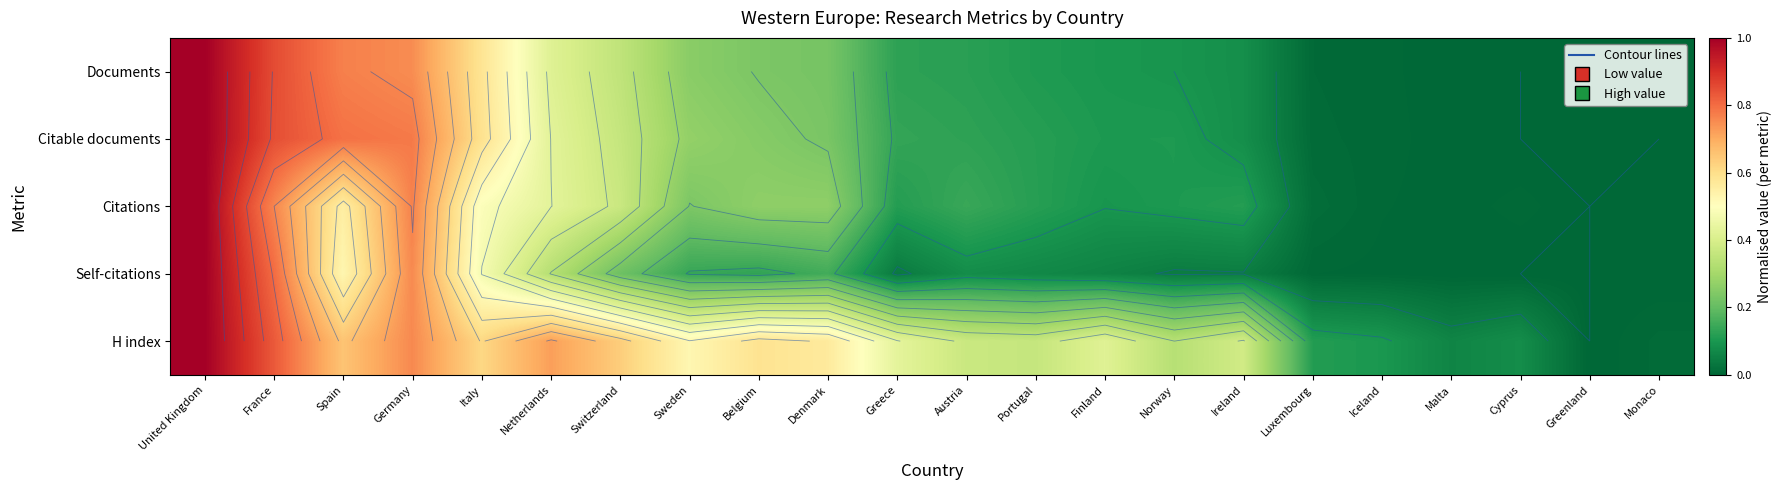

What is the difference between the second highest and second lowest values in the Documents series?

0.9